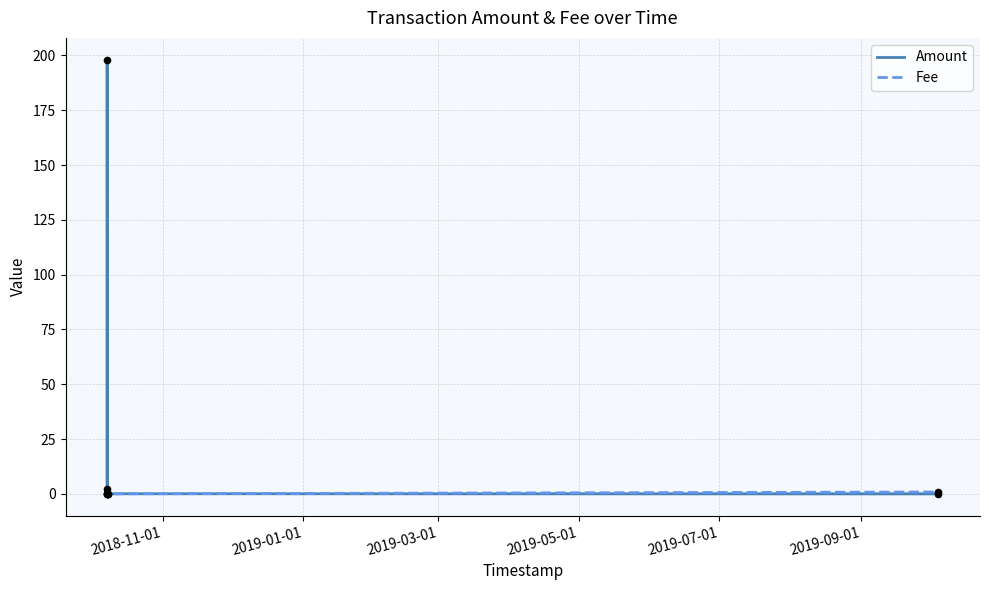

Which series reaches the maximum Y coordinate?

Amount